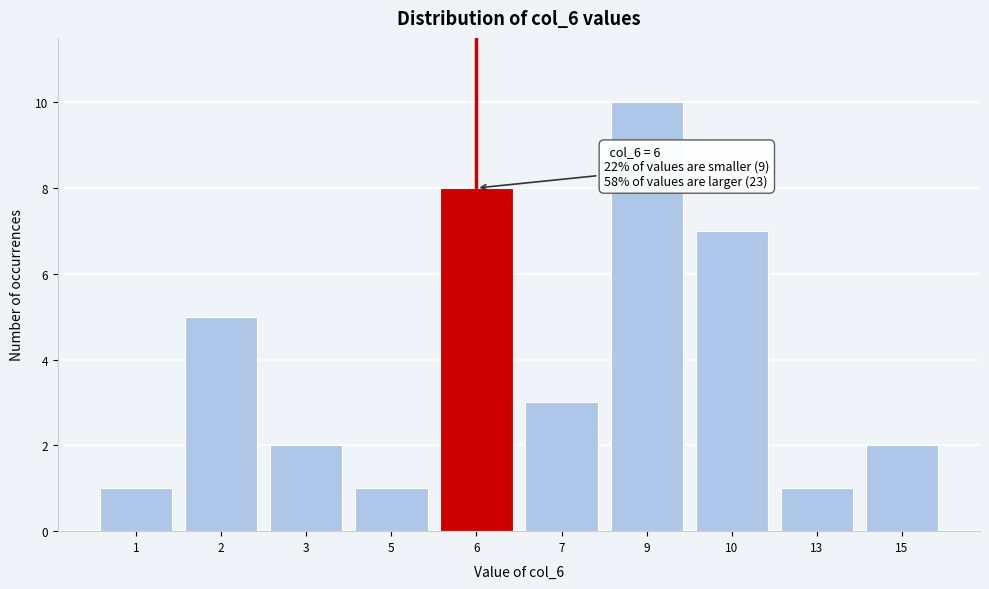

Reading right to left, what are all the values shown in this chart?

2	1	7	10	3	8	1	2	5	1